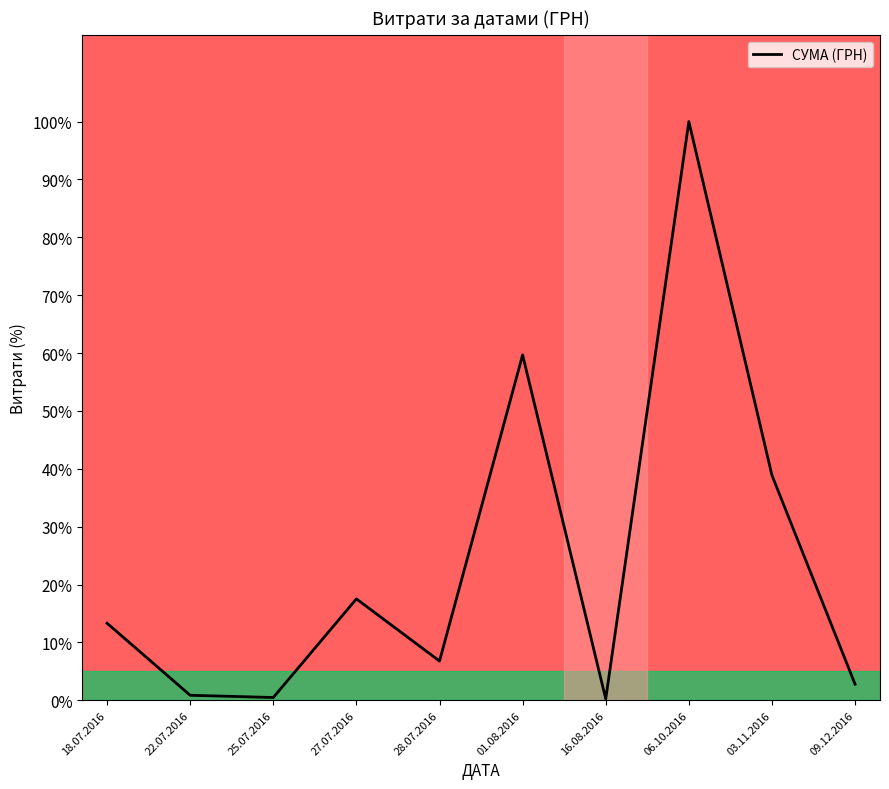

What is the minimum value shown in the chart?

0.2